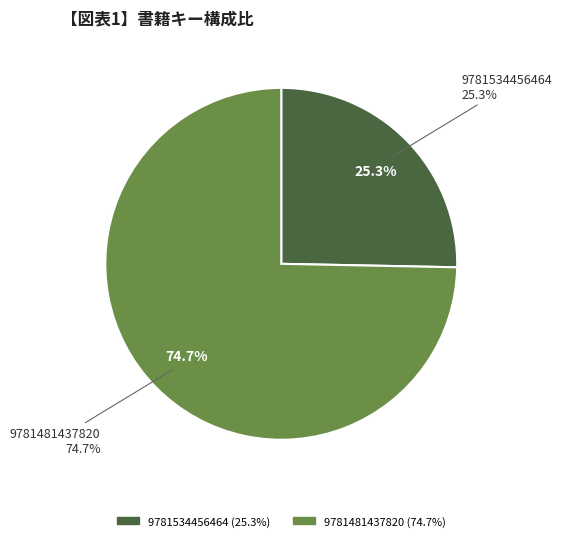

Combined, do 9781481437820 and 9781534456464 account for over 50%?

Yes